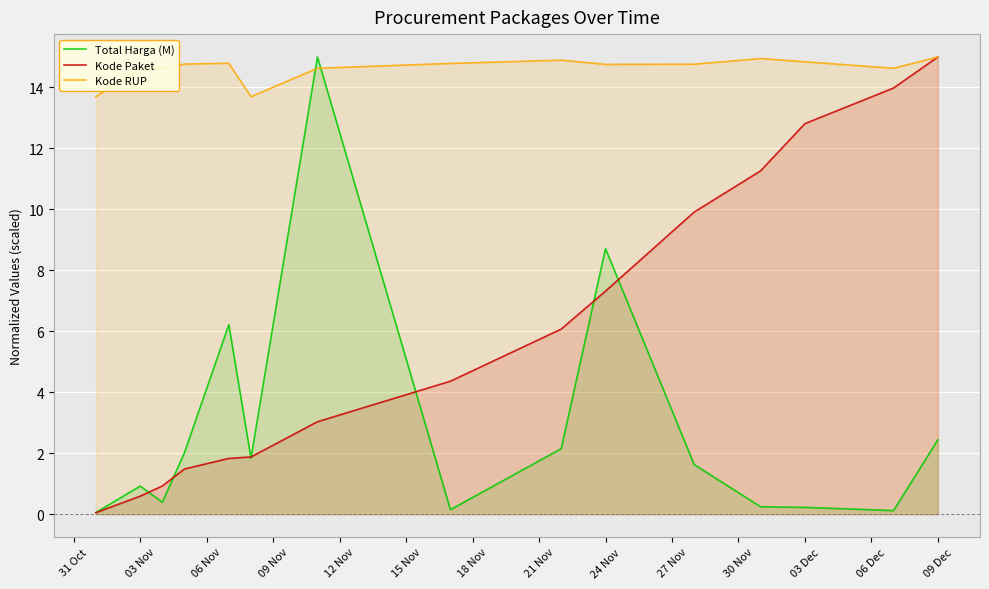

Between 03 Nov and 03 Dec, which series saw the biggest shift?

Kode Paket